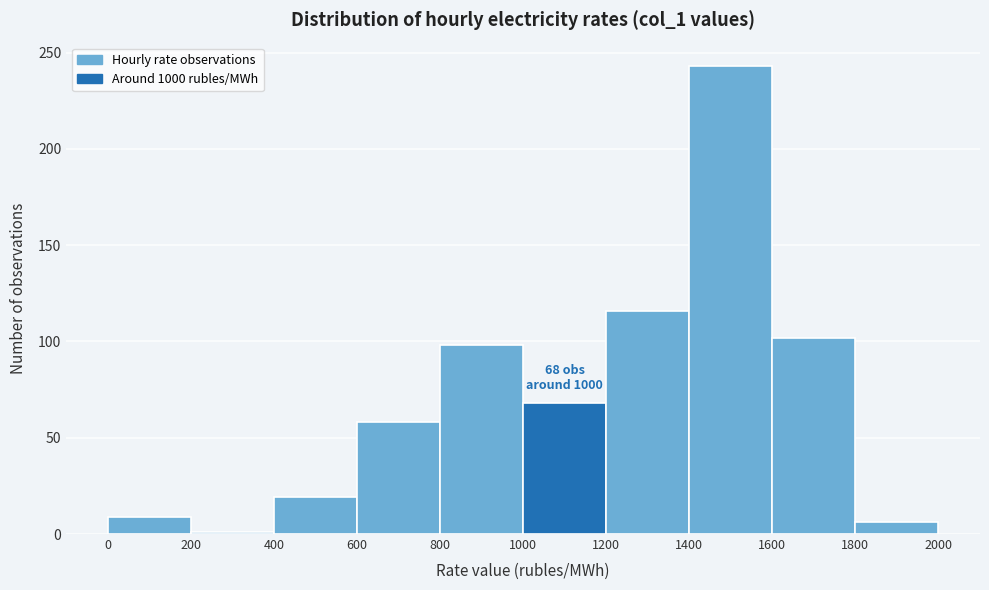

Over which range of the x-axis is the bar tallest?

1400 to 1600